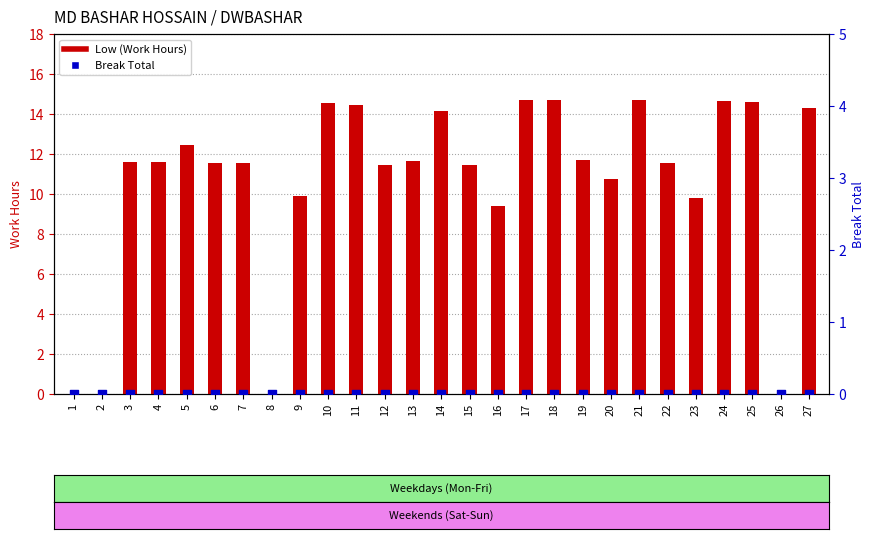

What is the total value across all series at 20?

10.8